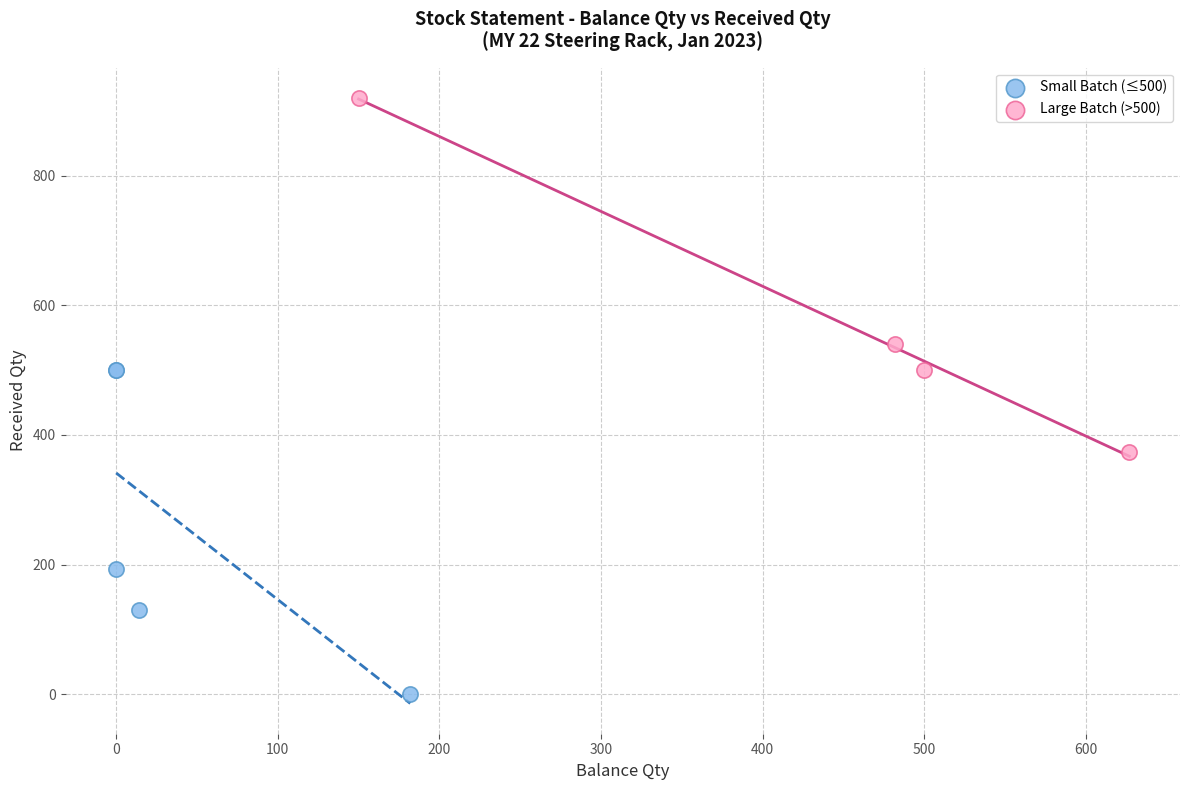

Which series reaches the maximum Y coordinate?

Large Batch (>500)